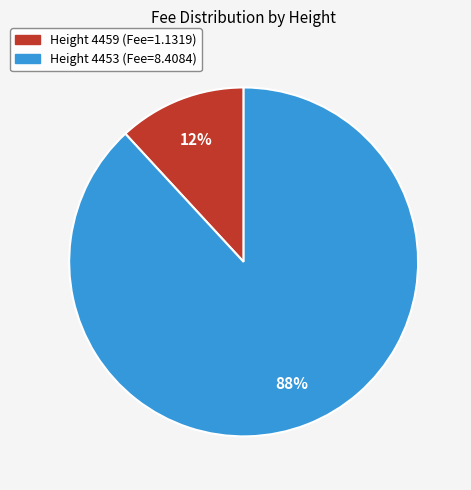

Is there any slice that represents more than half of the pie?

Yes